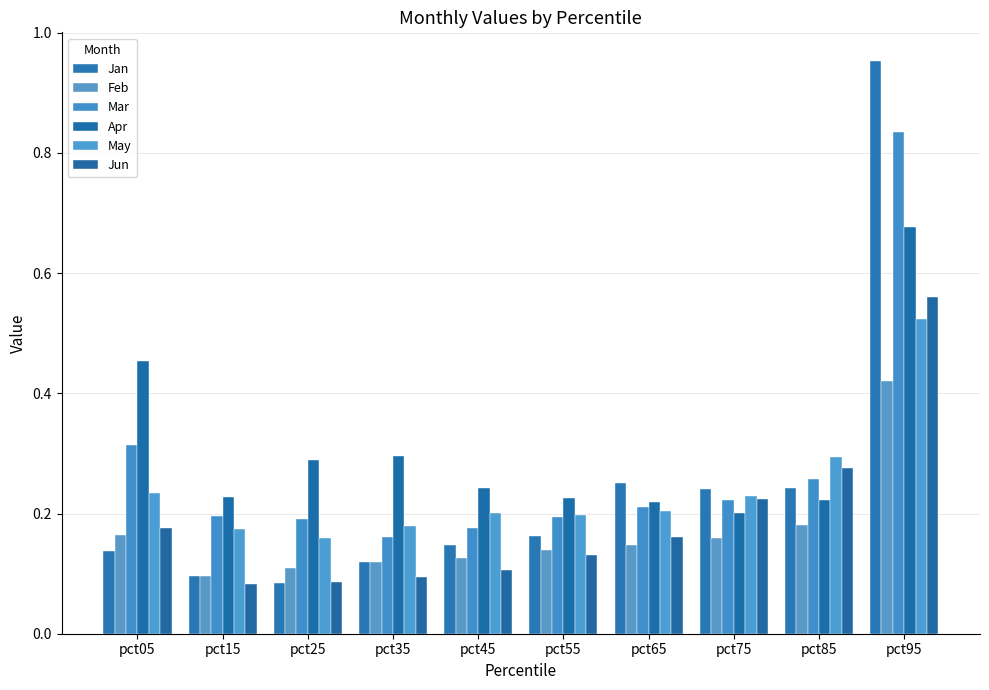

Count the number of categories in the chart.

10